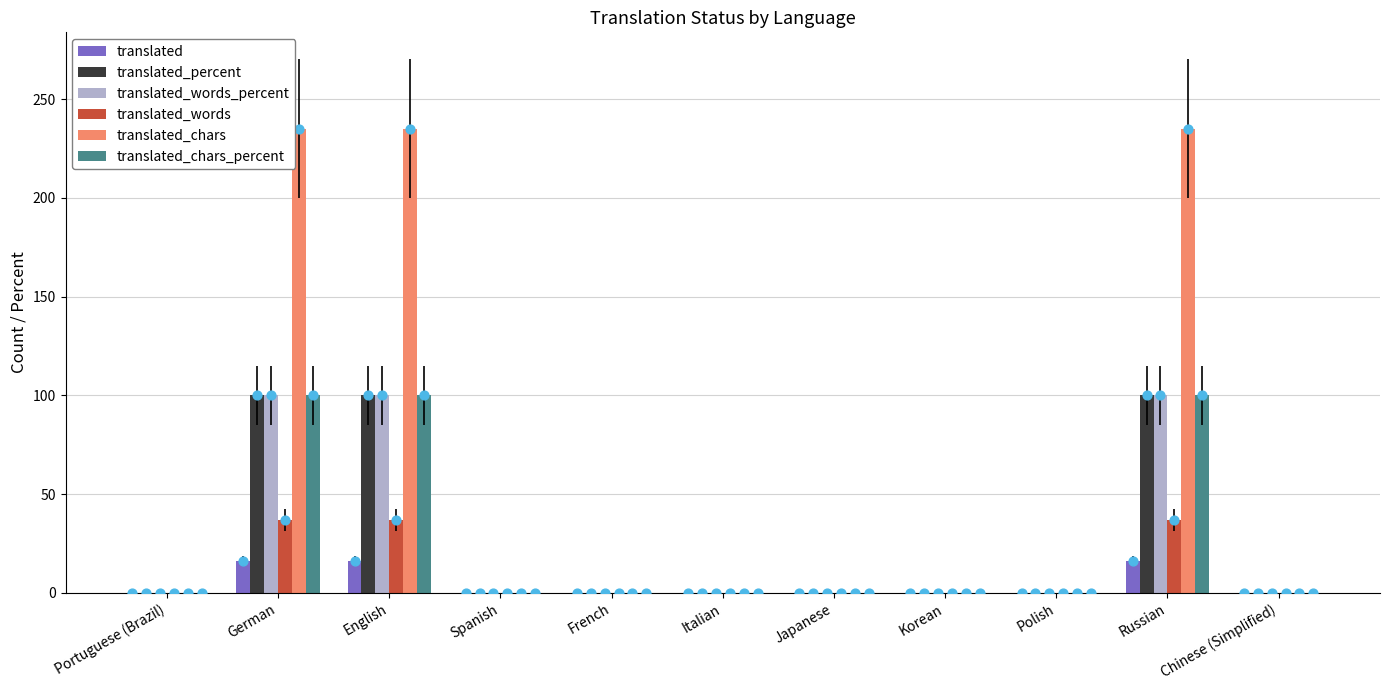

At which category is the sum across all series the highest?

German